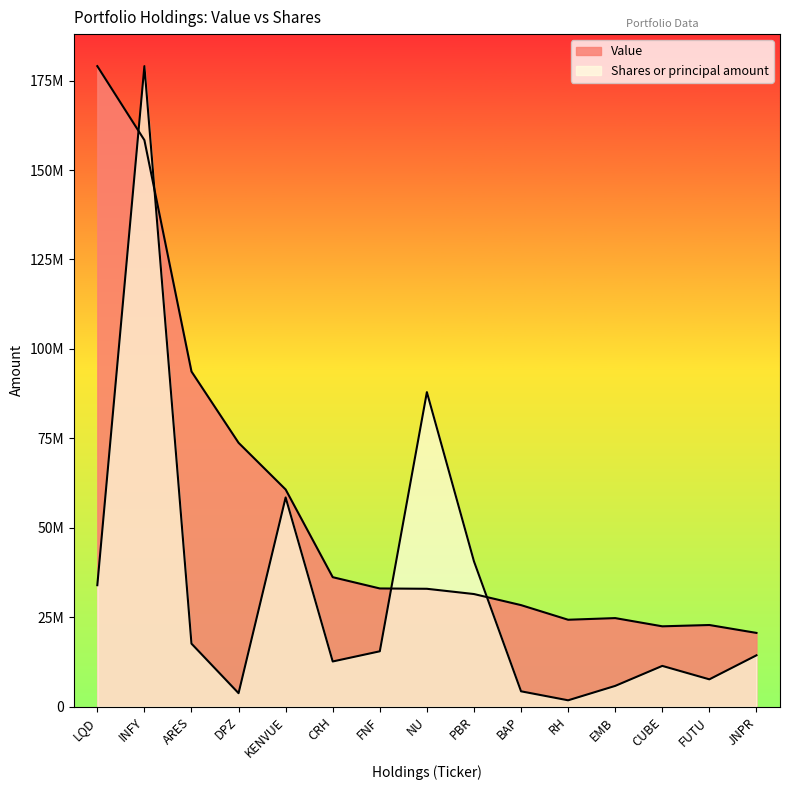

What is the label of the 10th point from the right?

CRH